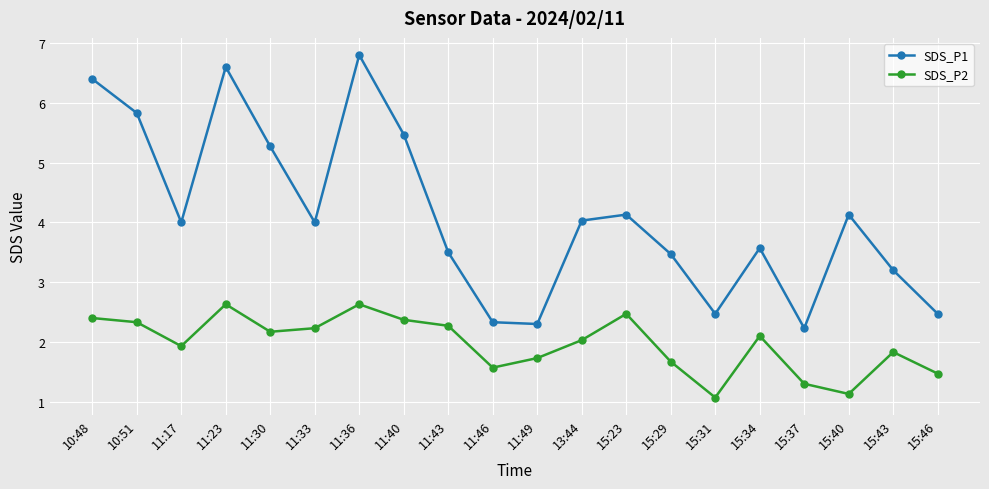

Is it true that SDS_P2 equals 0.8 at 15:29?

False